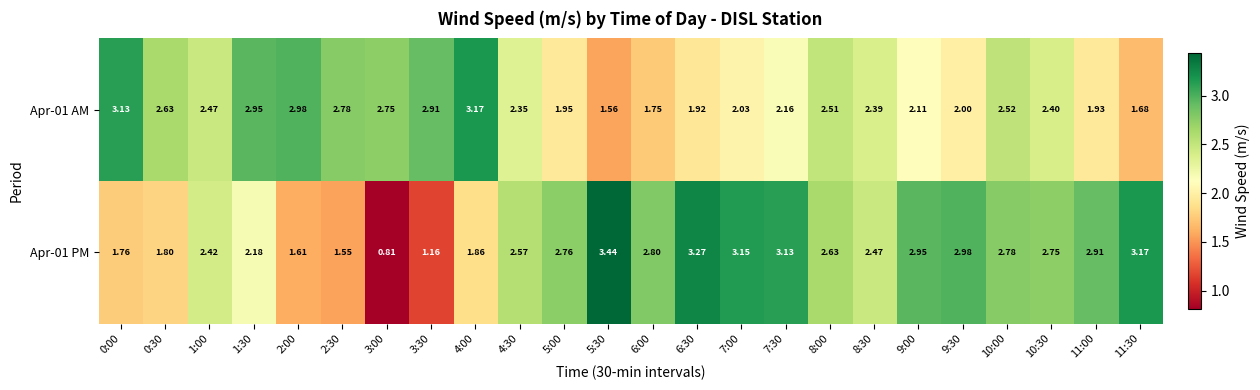

Is the value of Apr-01 PM at 3:30 greater than the value of Apr-01 AM at 4:00?

No